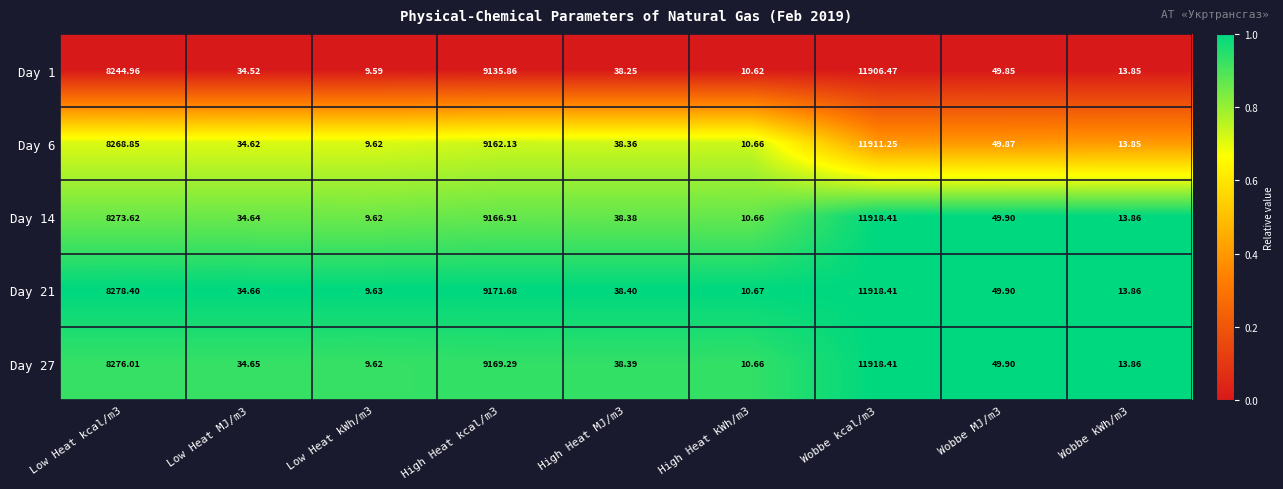

Is the value of Day 6 at Wobbe kWh/m3 greater than the value of Day 27 at High Heat kcal/m3?

No